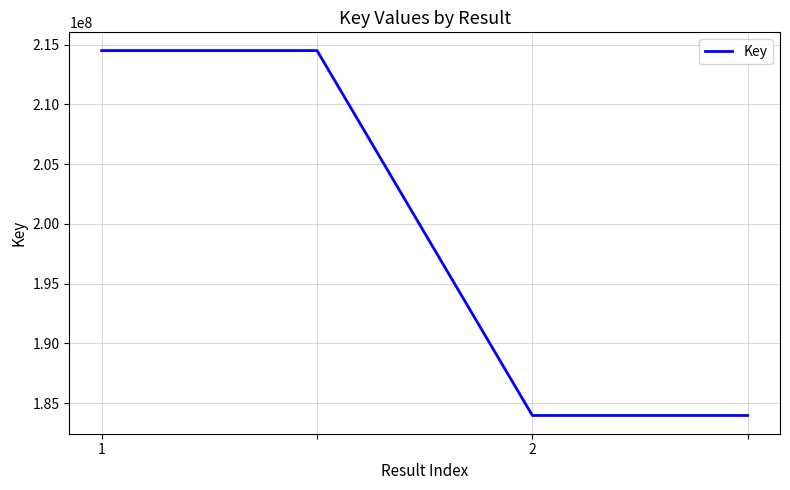

Does the chart display data point markers on the line(s)?

No